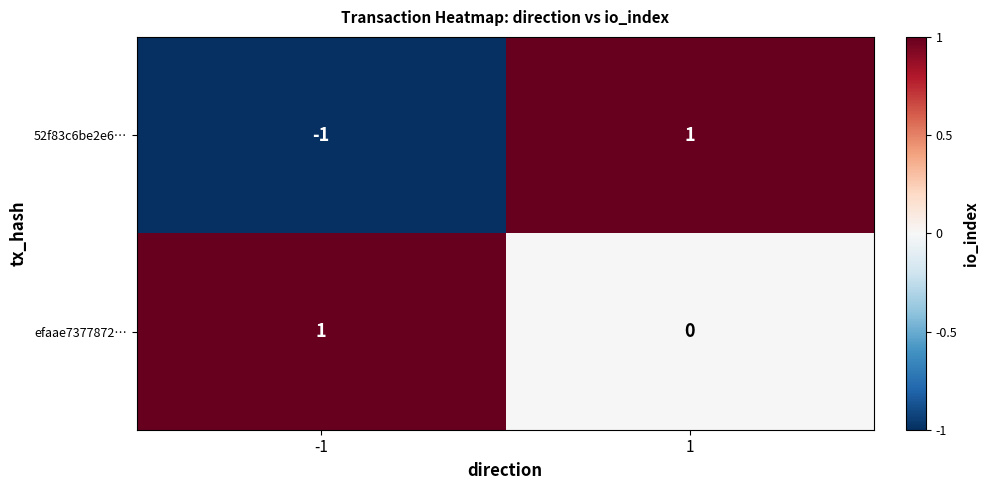

Which series changed the most between -1 and 1?

52f83c6be2e6…